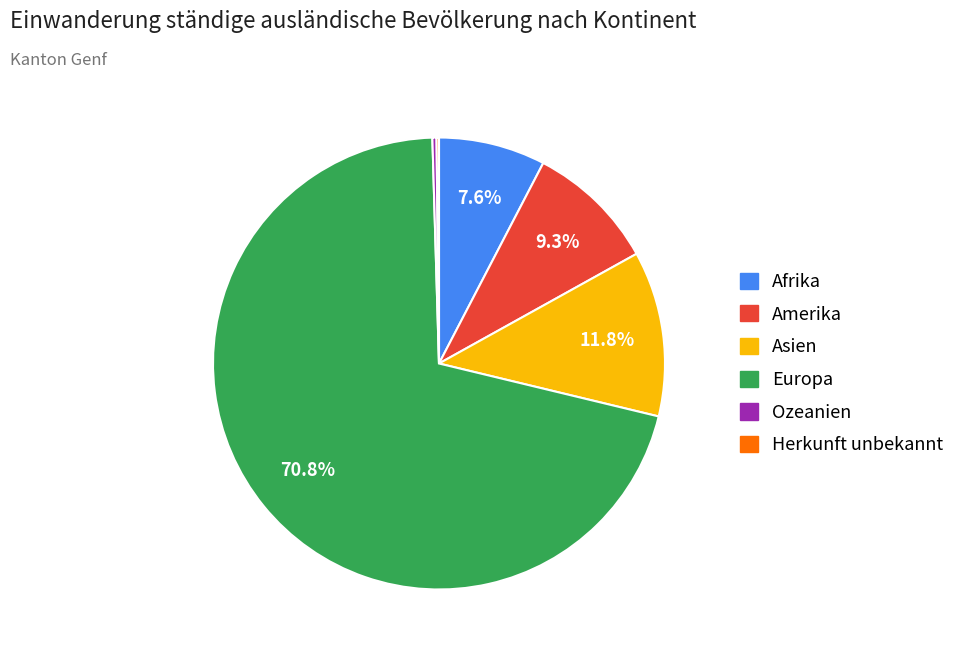

Does Ozeanien represent more than half of the total?

No